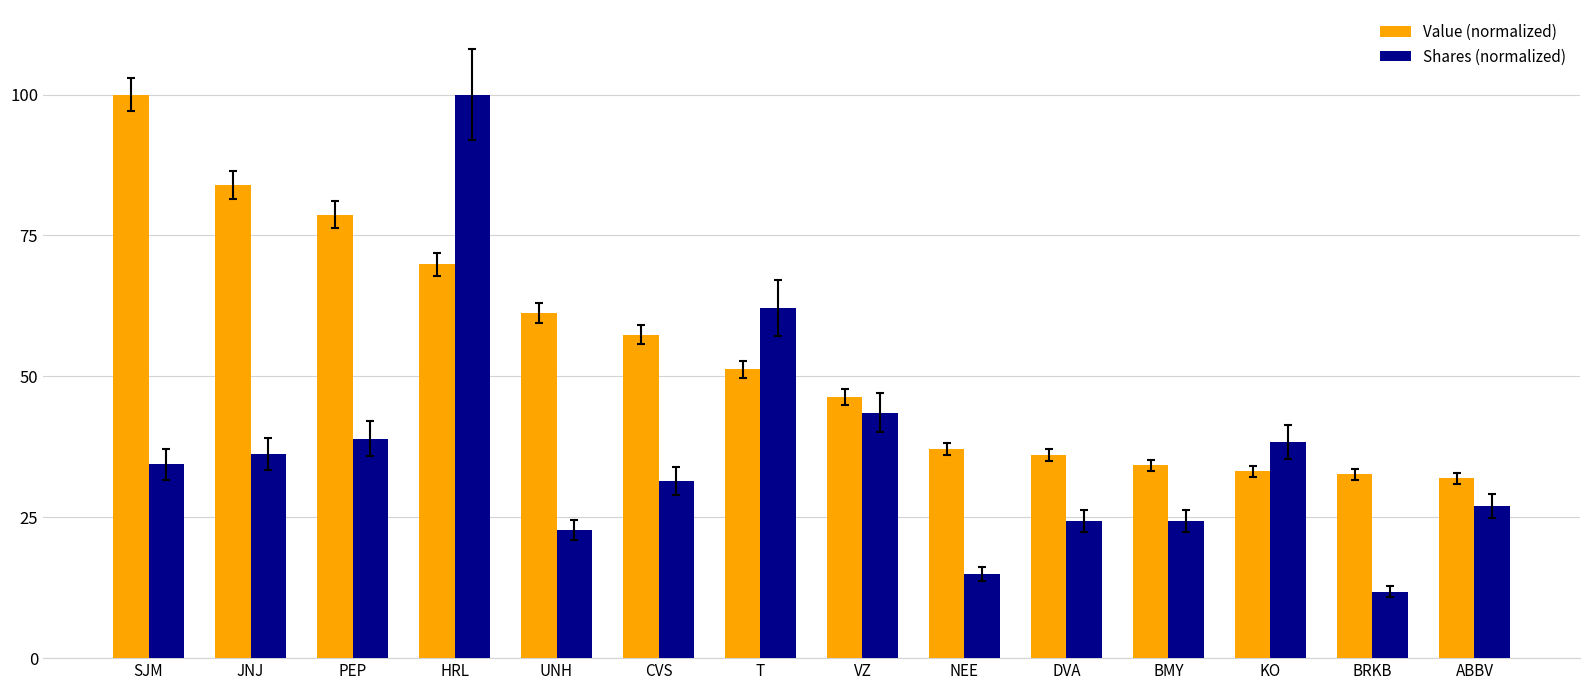

True or false: Shares (normalized) has a value of 100.0 at HRL.

True